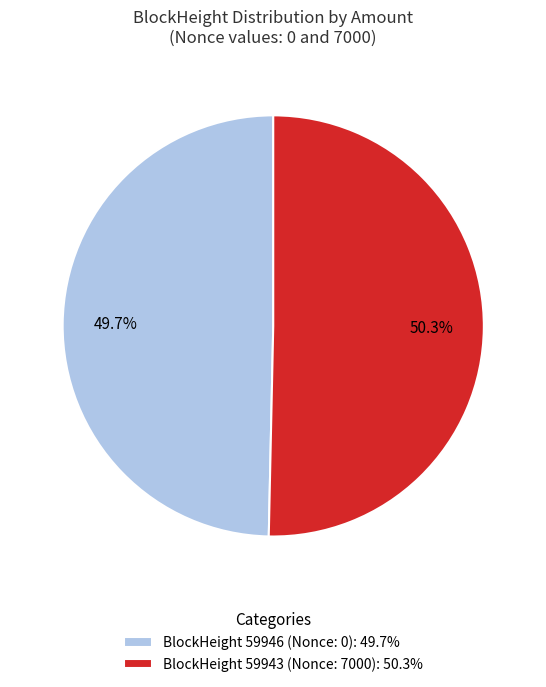

Does BlockHeight 59943 (Nonce: 7000): 50.3% account for over 50% of the chart?

Yes